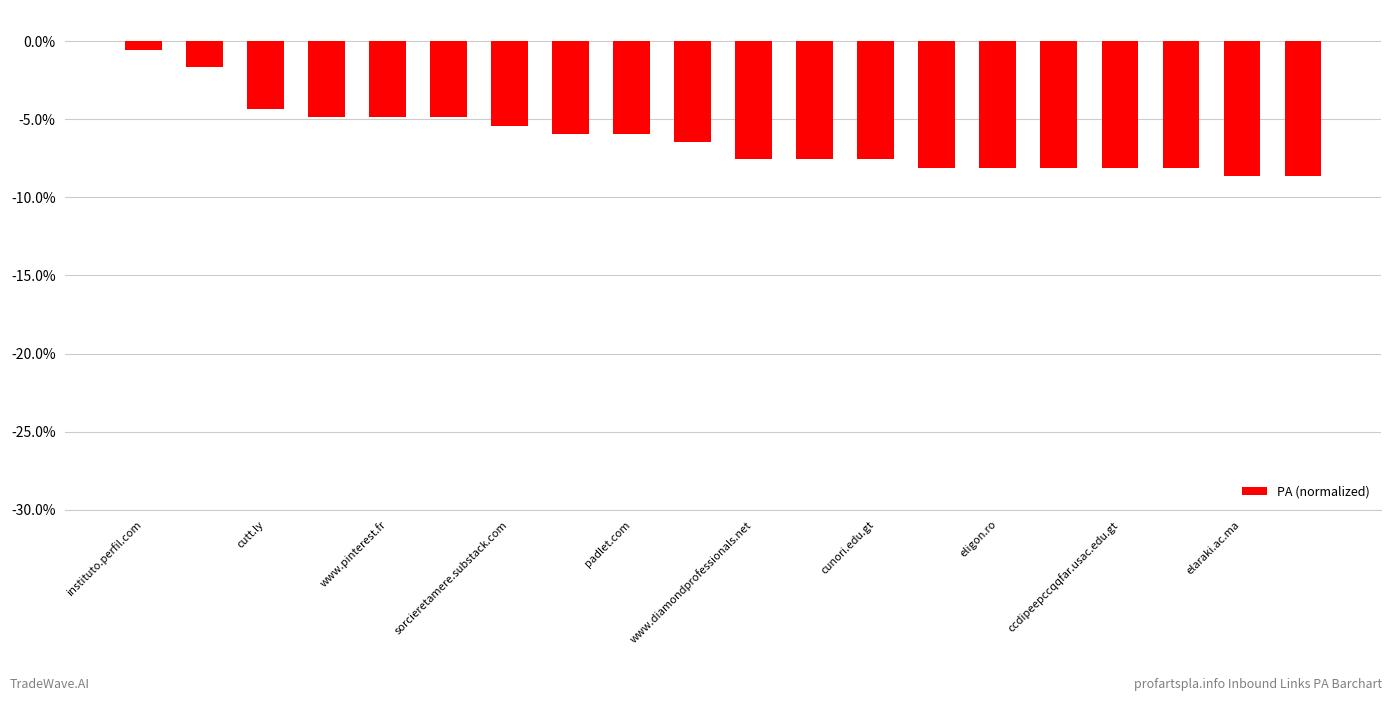

Reading right to left, transcribe all the data shown in this chart.

-8.6	-8.6	-8.1	-8.1	-8.1	-8.1	-8.1	-7.6	-7.6	-7.6	-6.5	-5.9	-5.9	-5.4	-4.9	-4.9	-4.9	-4.3	-1.6	-0.5